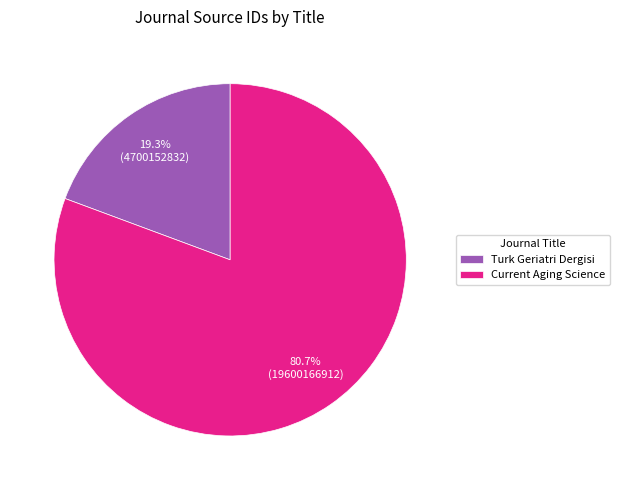

Which category has the smallest portion of the pie?

Turk Geriatri Dergisi